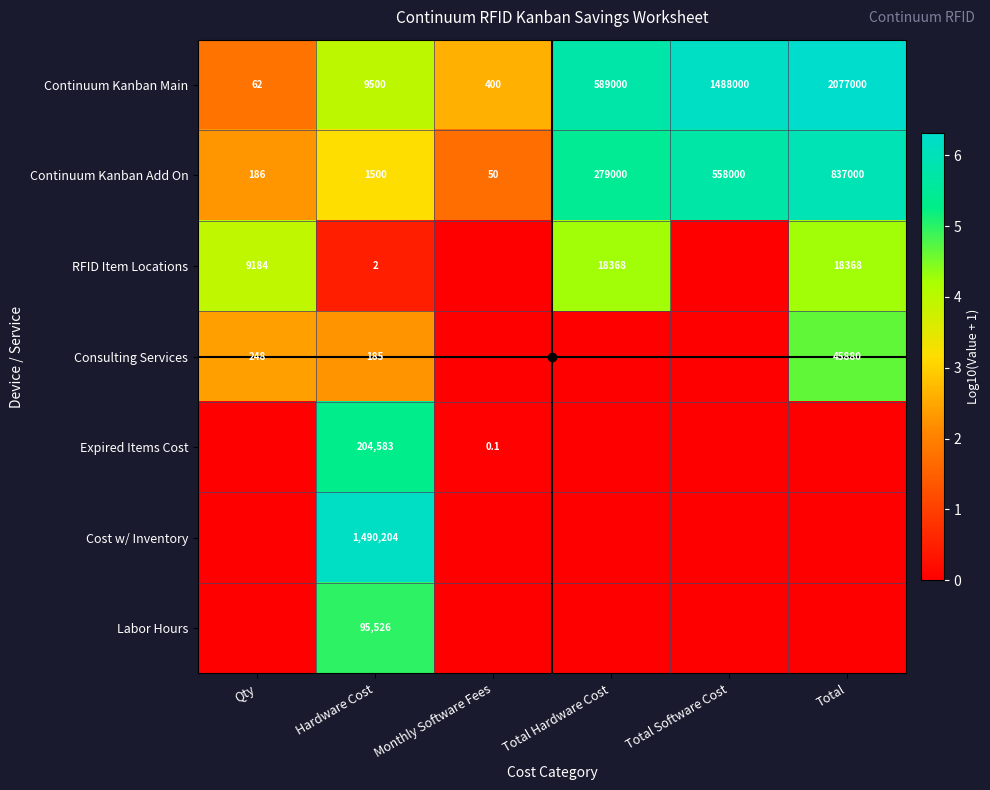

What is the approximate value of Continuum Kanban Main at Hardware Cost?

9500.0